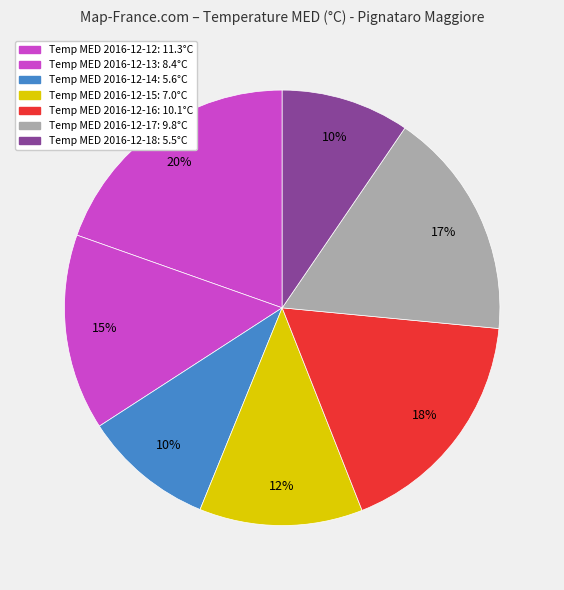

What is the smallest slice in the pie chart?

2016-12-18